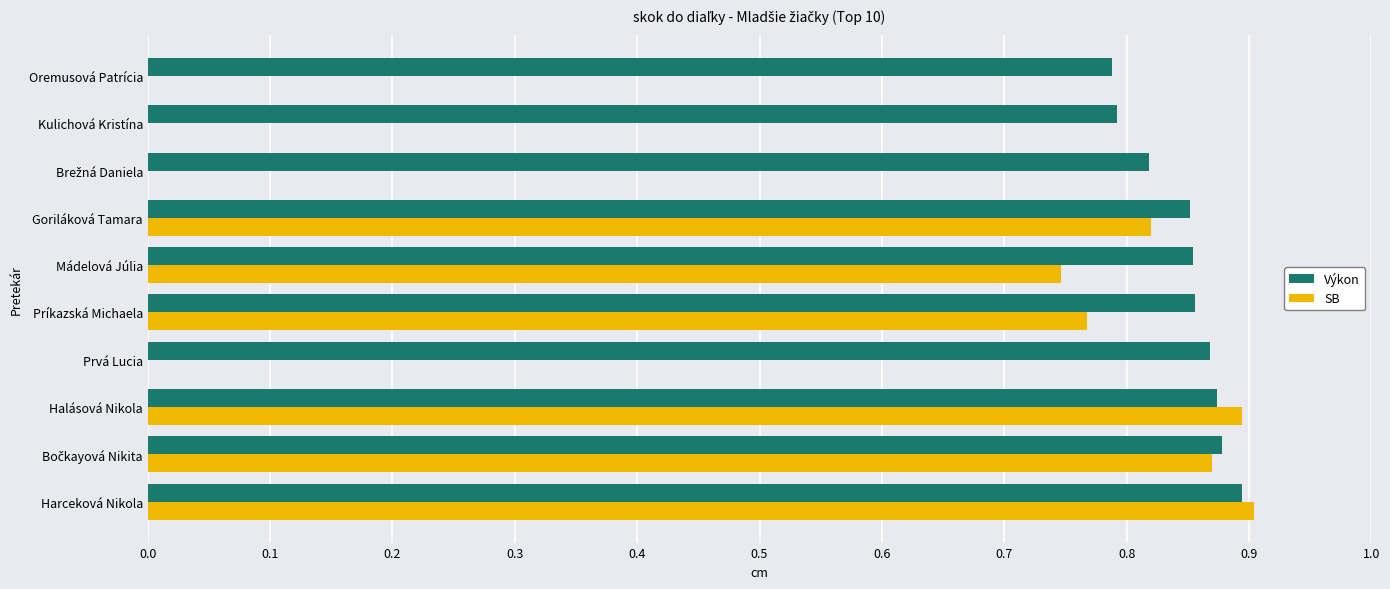

Which series has the widest spread of values?

SB